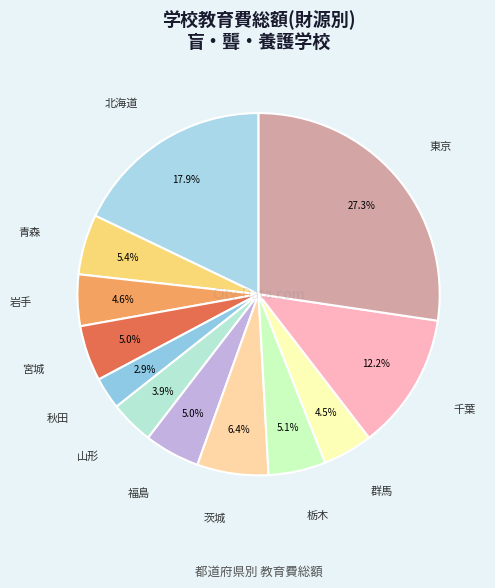

How many segments does this pie chart have?

12